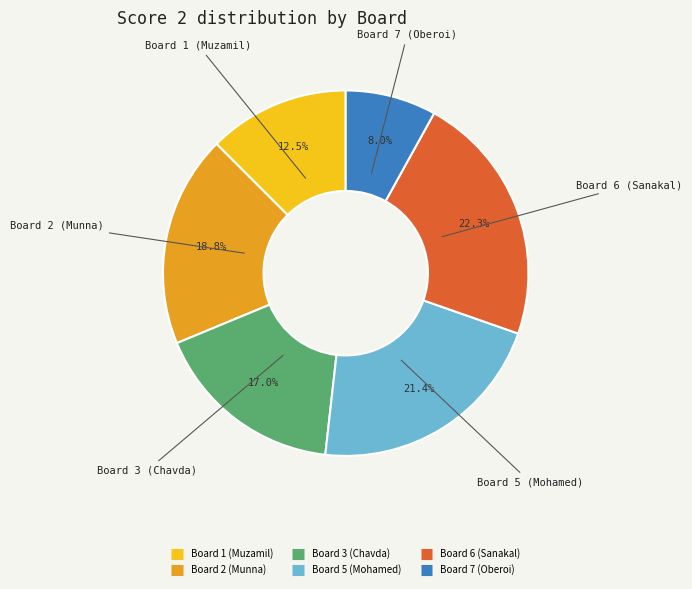

Is there a majority slice in this chart?

No